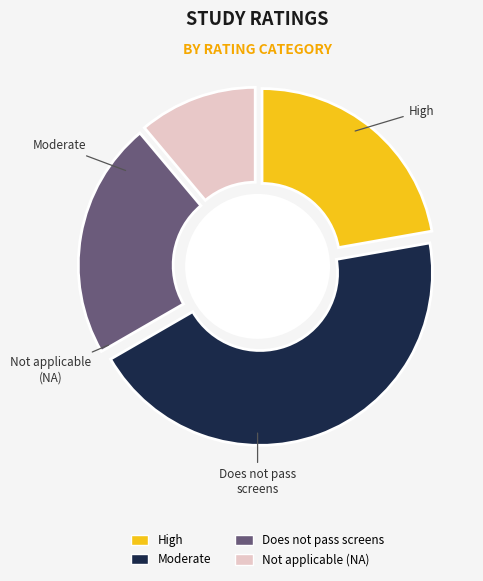

Does any single category account for the majority?

No